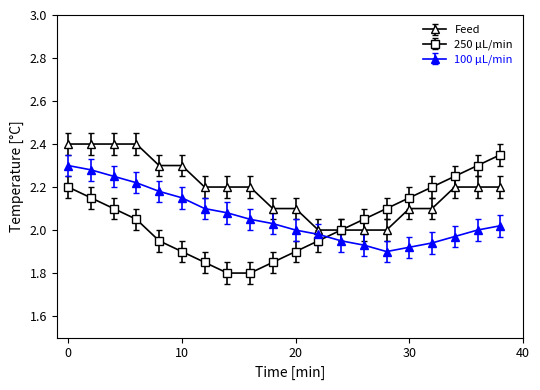

True or false: 250 μL/min and 100 μL/min cross at least once.

True